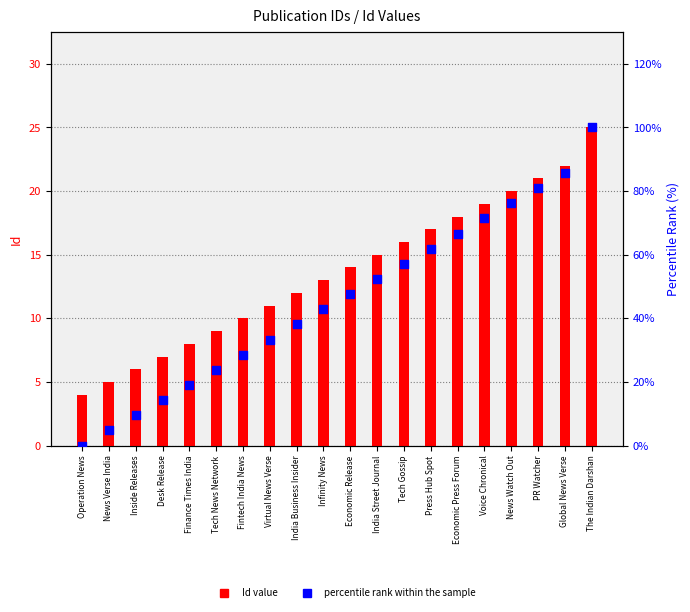

Which series has the widest spread of Y values?

percentile rank